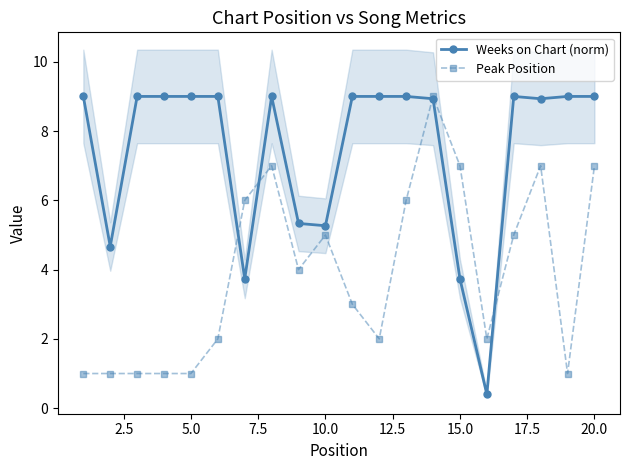

Rank the series at 20.0 from lowest to highest value.

Peak Position, Weeks on Chart (norm)